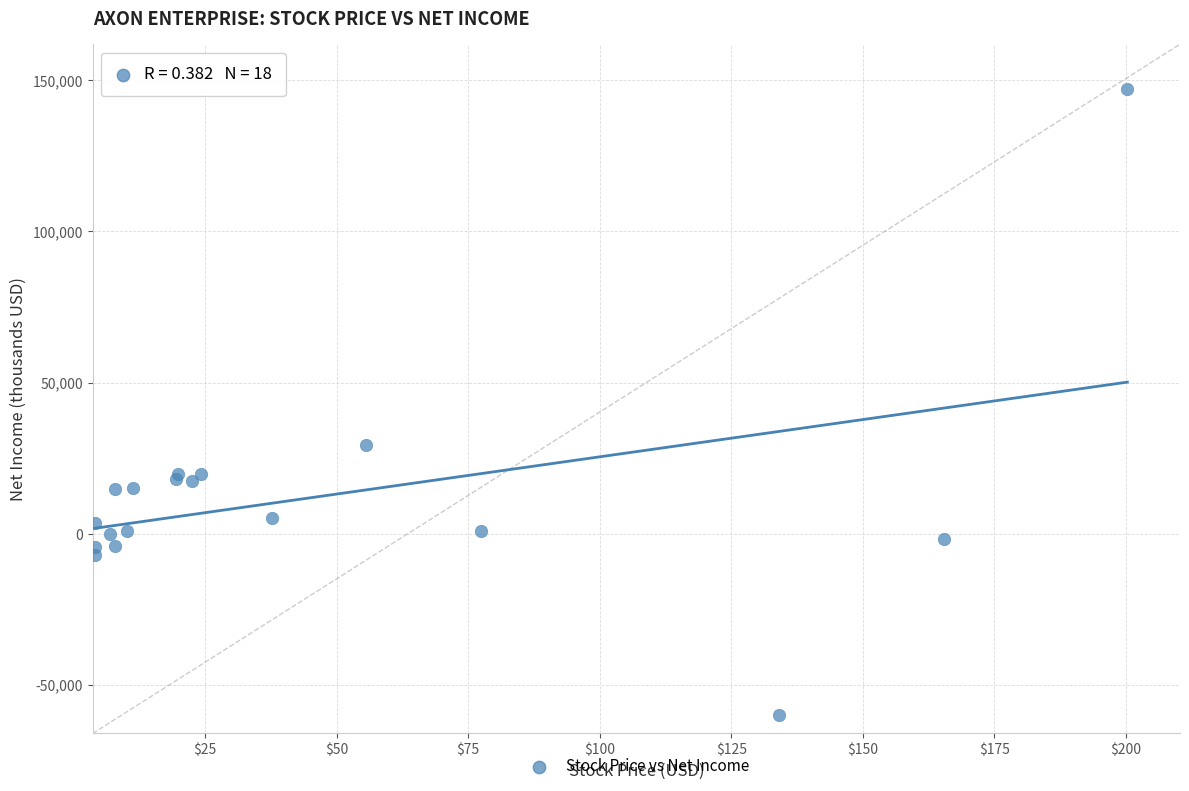

What Y value in the scatter plot is closest to 43560?

29205